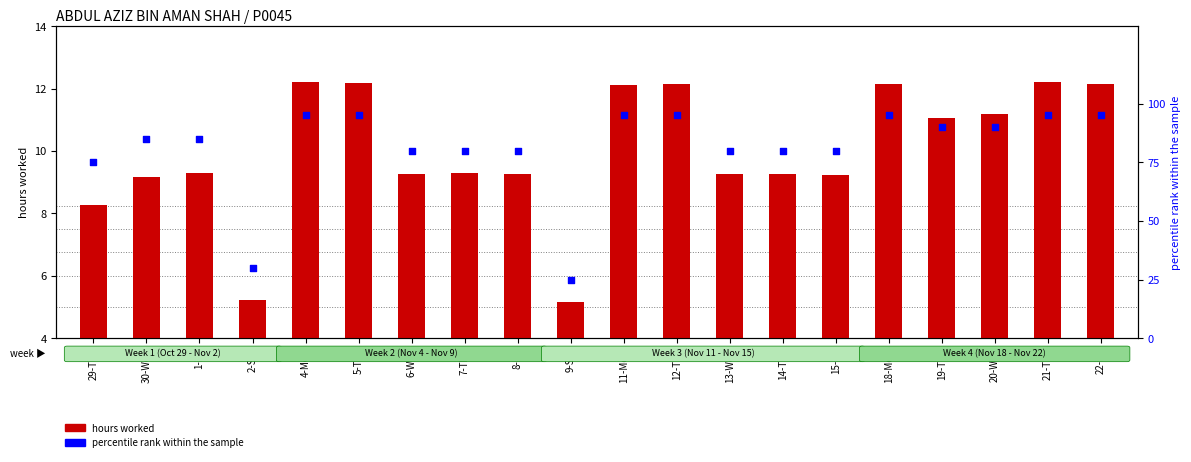

Which series has the largest total across all categories?

percentile rank within the sample